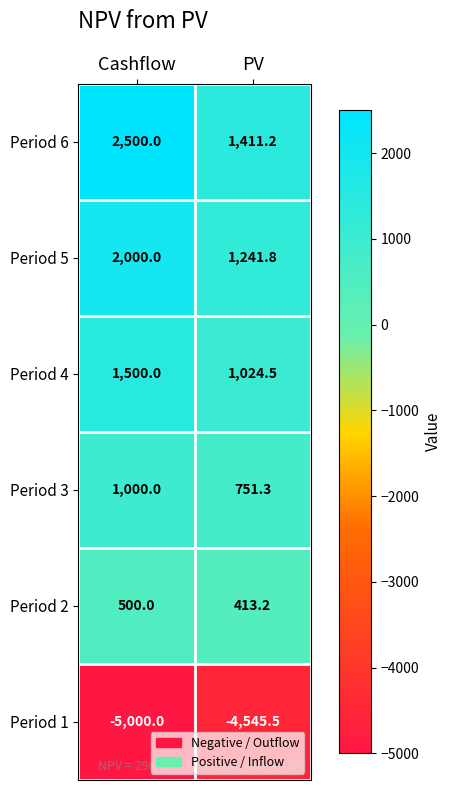

What is the spread (max minus min) of values at Cashflow?

7500.0